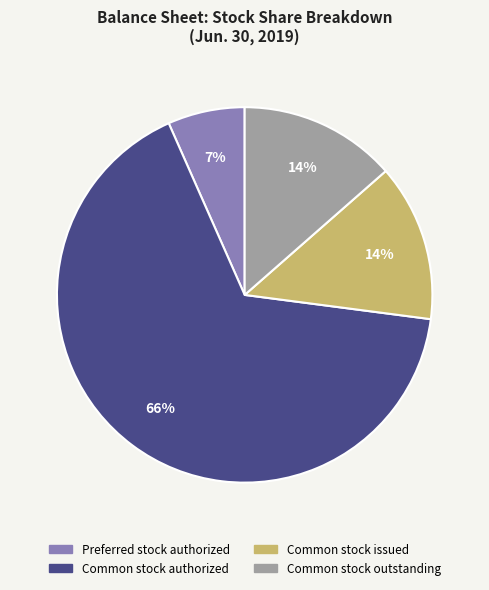

The Common stock outstanding slice represents 14% of the pie. True or false?

True